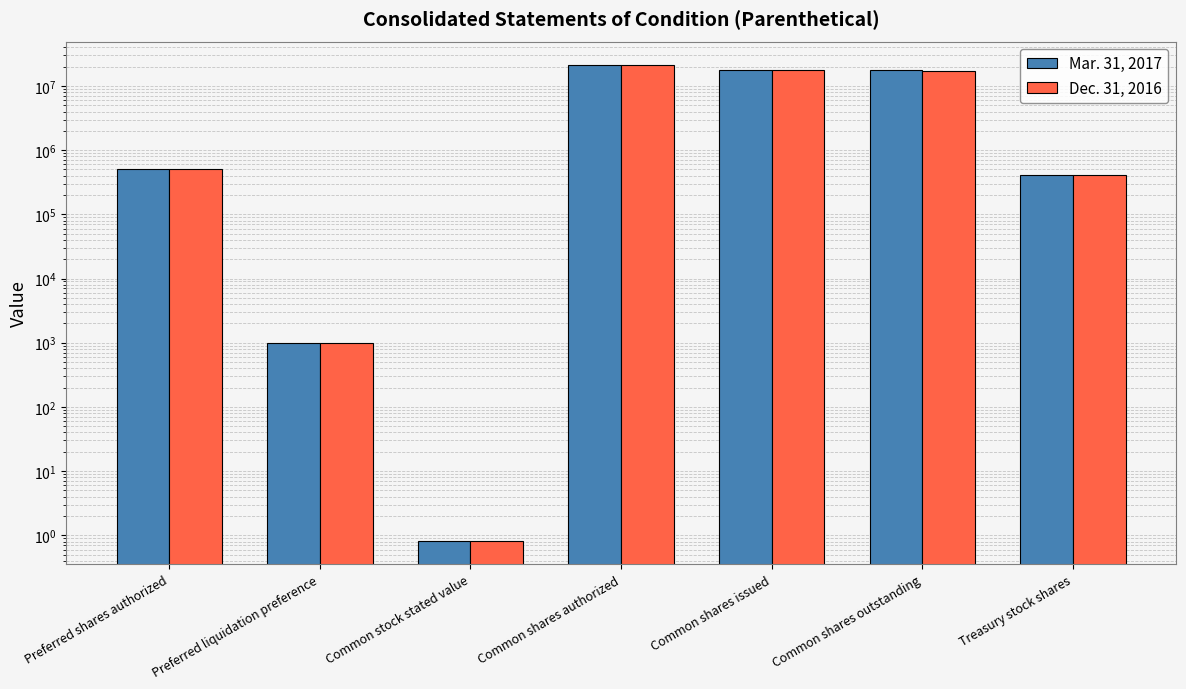

The value of Dec. 31, 2016 at Common shares issued is 17666173.0. True or false?

True